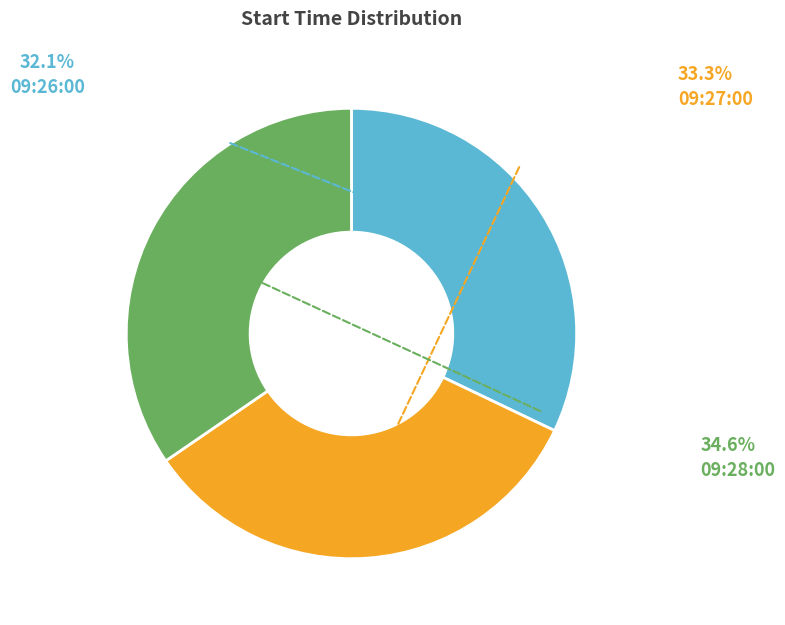

Is it true that 09:26:00 is 32% of the pie?

True